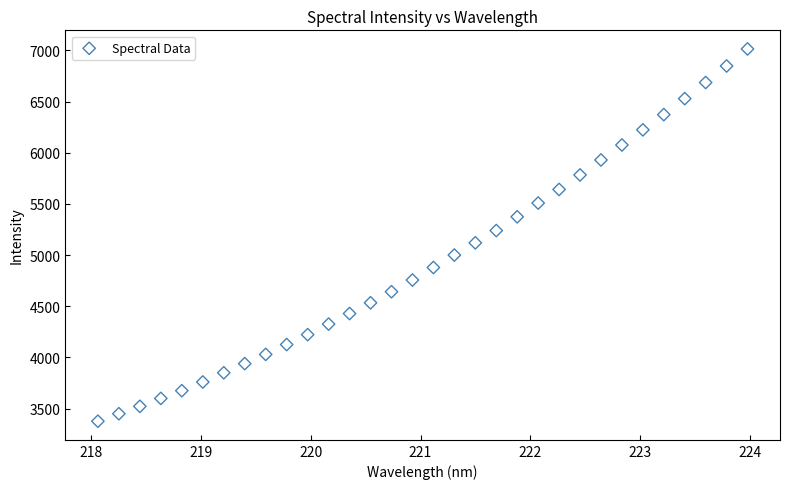

What is the range of Y values (max minus min)?

3636.3